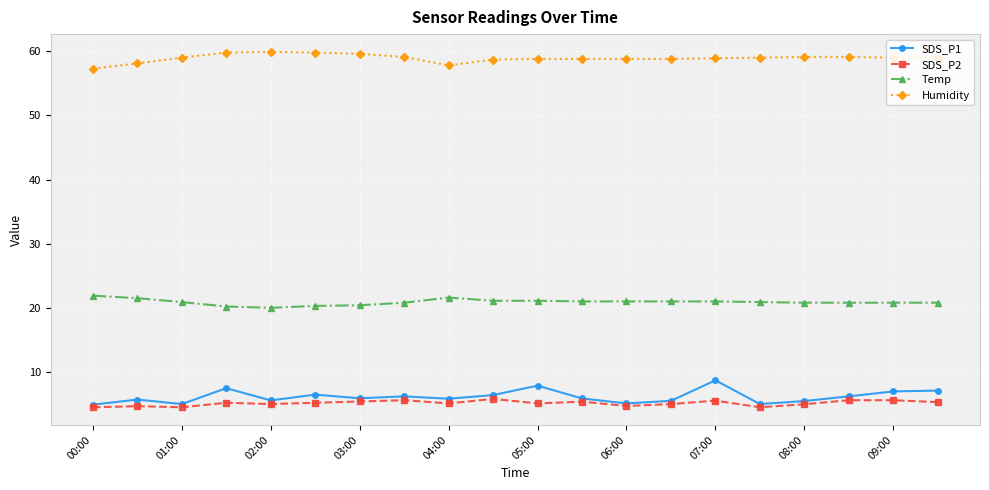

True or false: Temp and SDS_P1 intersect in this chart.

False